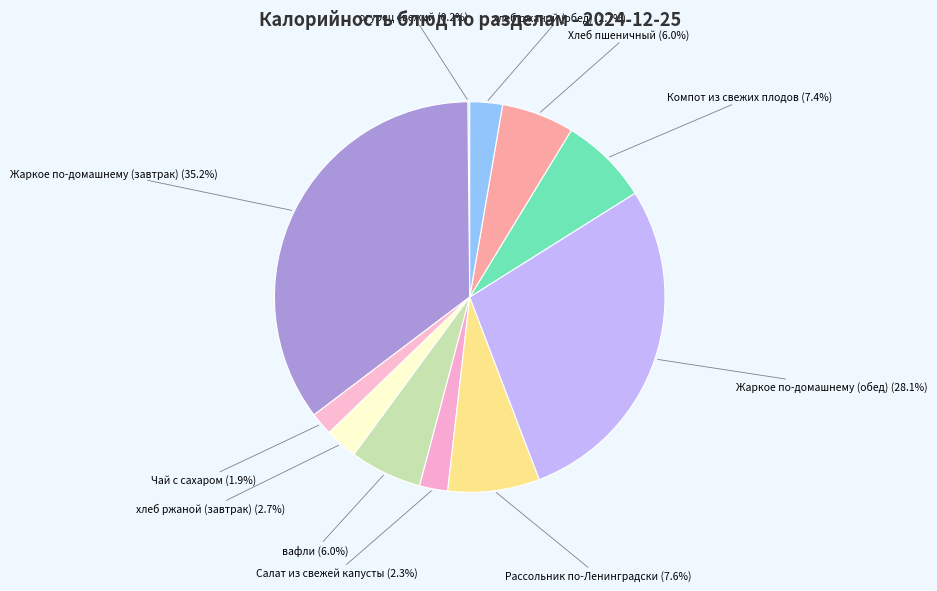

To the nearest percent, what percentage of the pie is вафли?

6%